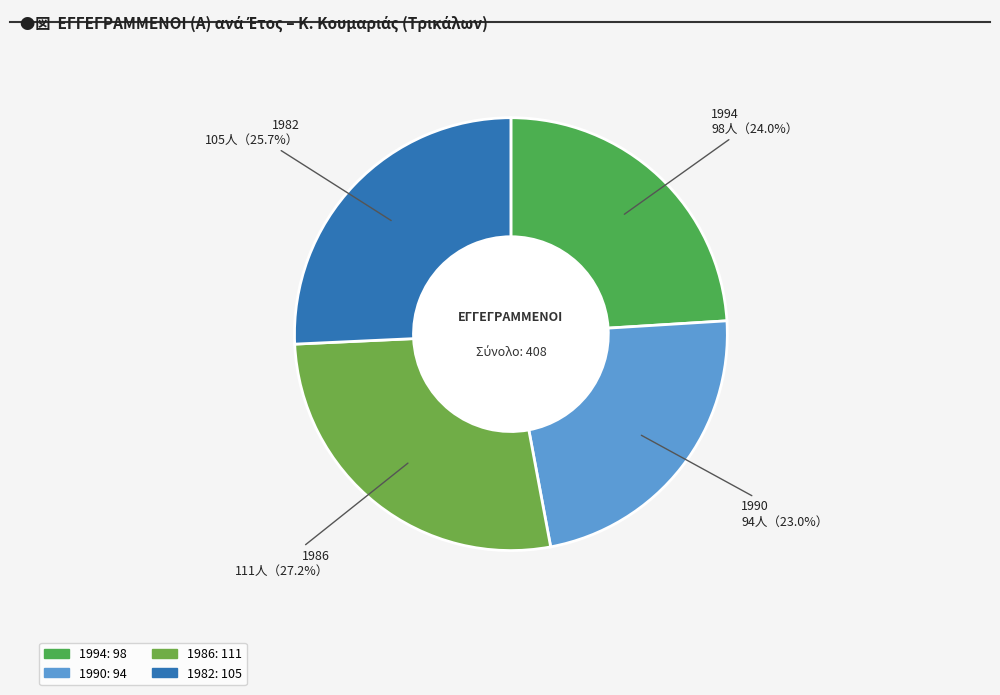

What percentage is NOT represented by 1982?

74.3%